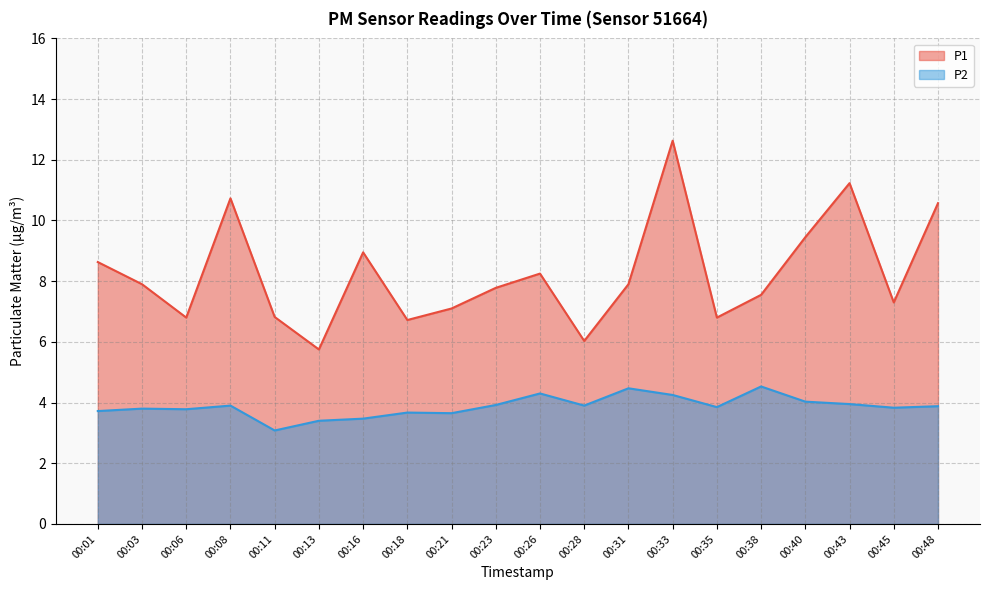

List the labels in order of P2 value, largest first.

00:38, 00:31, 00:26, 00:33, 00:40, 00:43, 00:23, 00:08, 00:28, 00:48, 00:35, 00:45, 00:03, 00:06, 00:01, 00:18, 00:21, 00:16, 00:13, 00:11